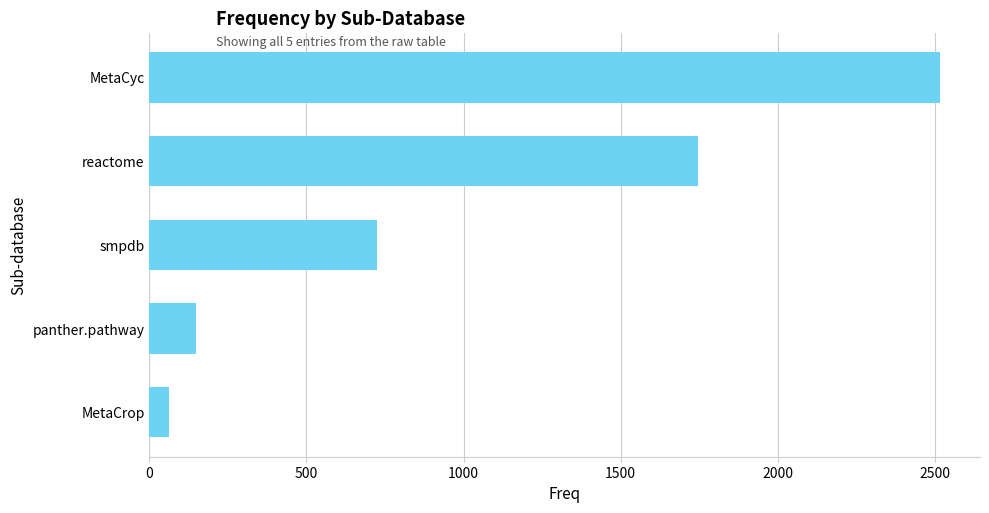

Reading top to bottom, what are all the values shown in this chart?

MetaCyc=2518	reactome=1746	smpdb=725	panther.pathway=149	MetaCrop=62